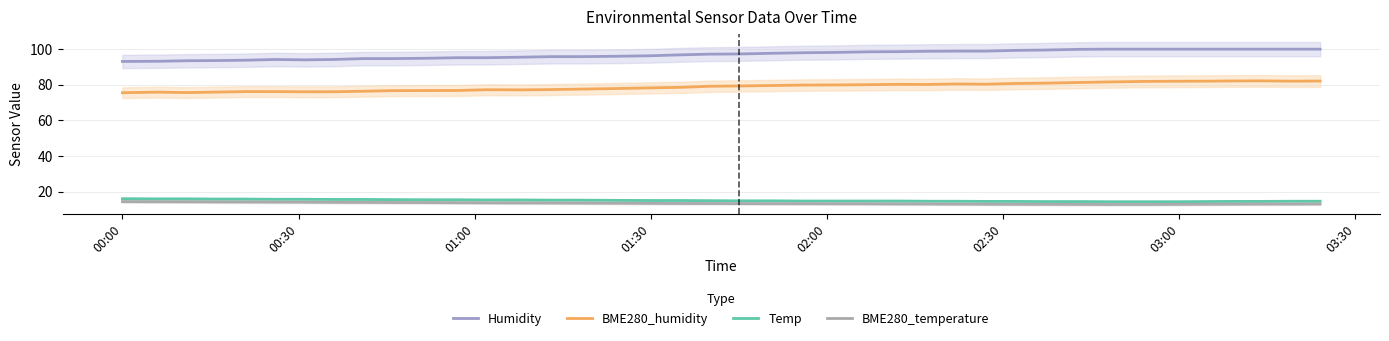

Which series has the widest spread of values?

Humidity